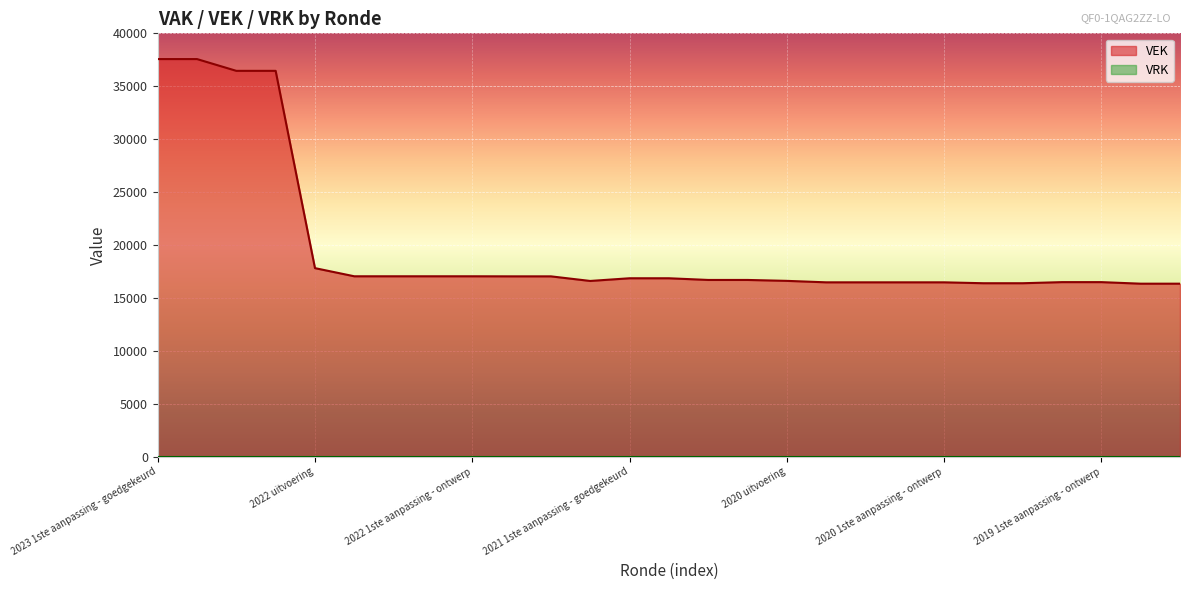

How many interior local valleys (lower than both neighbors) does the data have?

1